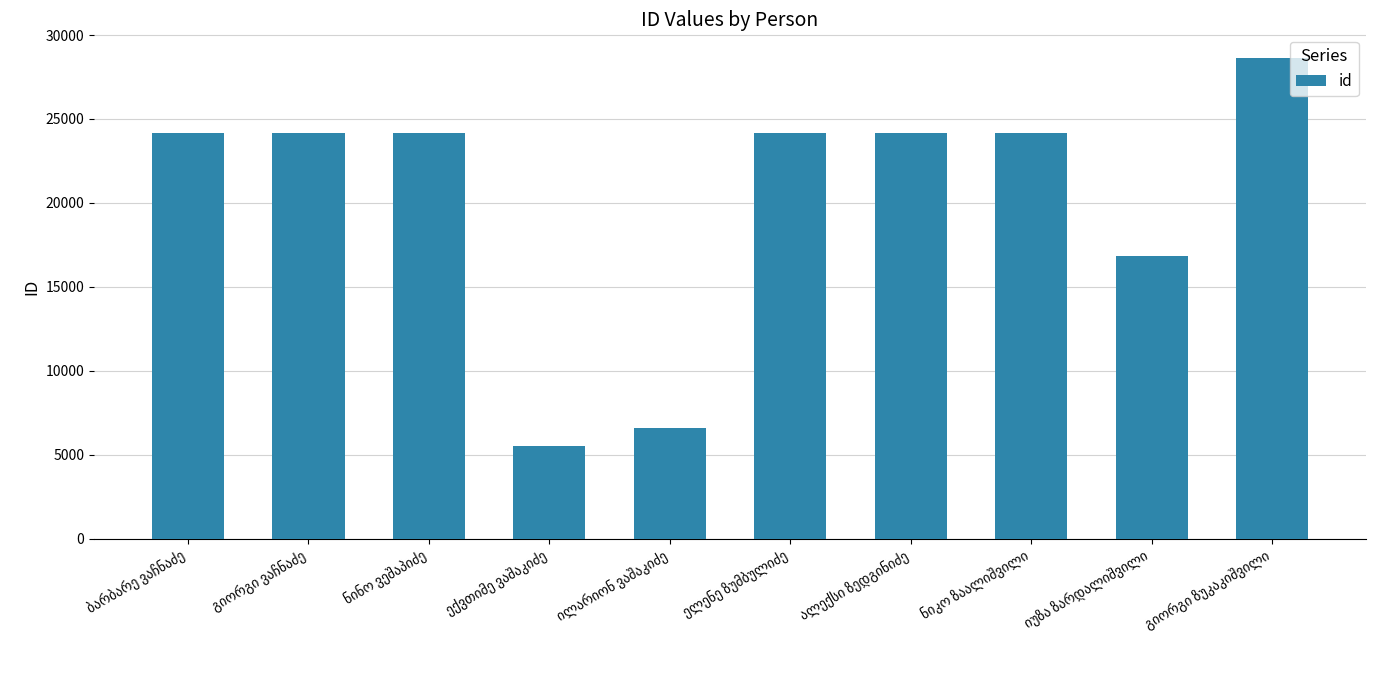

What is the greatest value displayed?

28610